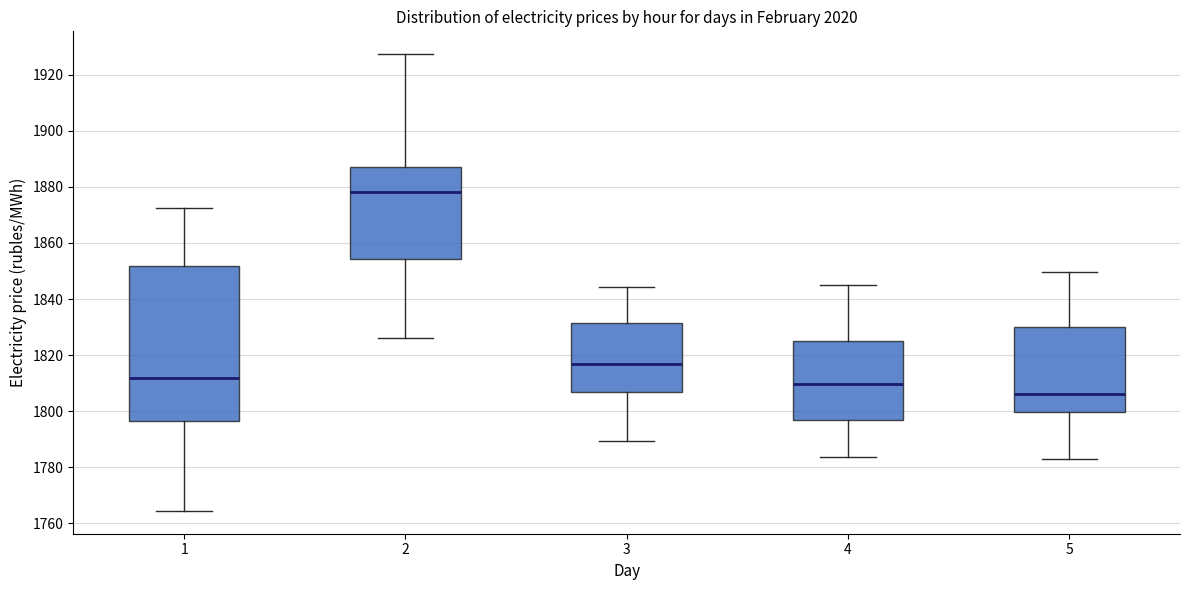

Which box is the tallest, from its lower edge to its upper edge?

1